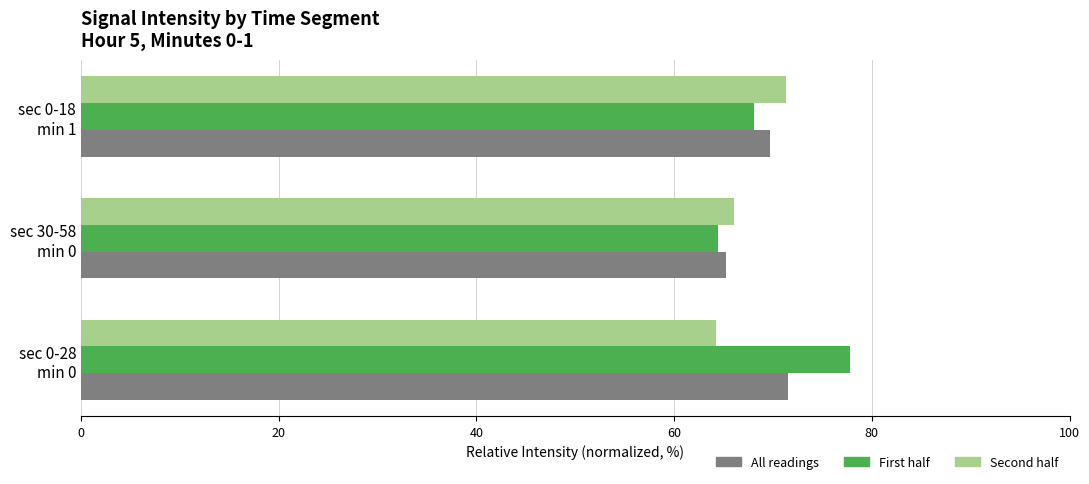

Where is Second half nearest to the value 67?

sec 30-58
min 0